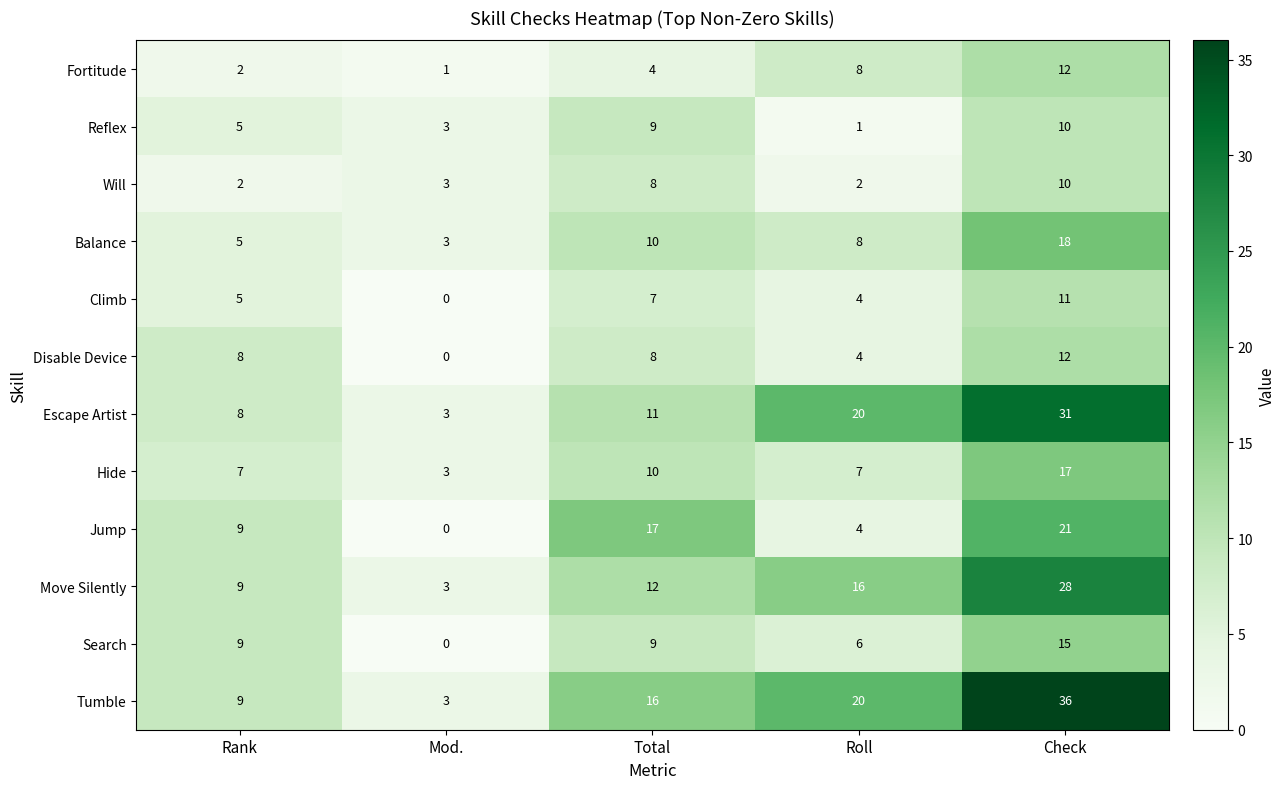

What is the average value of the Search series?

8